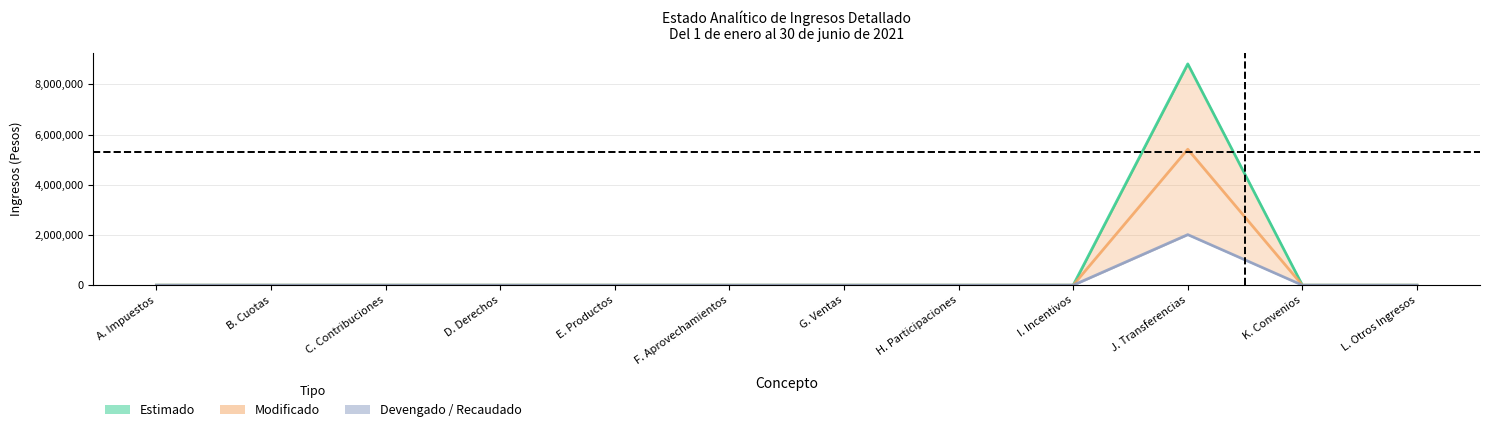

Rank the series by their average value, from lowest to highest.

Devengado, Modificado, Estimado